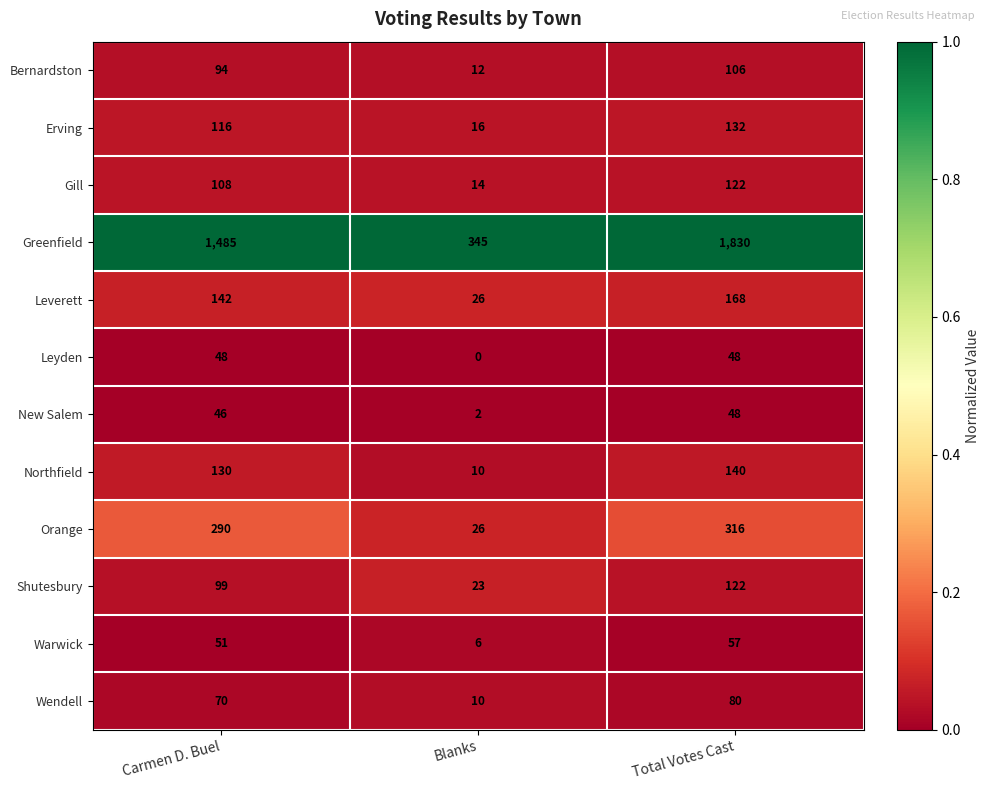

Count the number of categories in the chart.

3